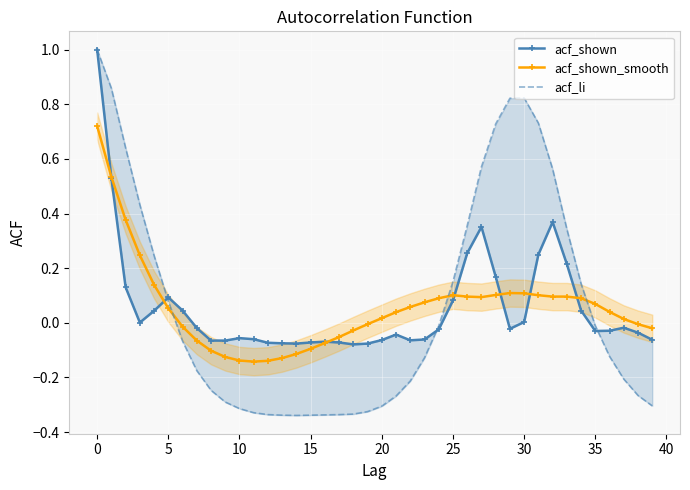

What is the minimum value shown in the chart?

-0.3